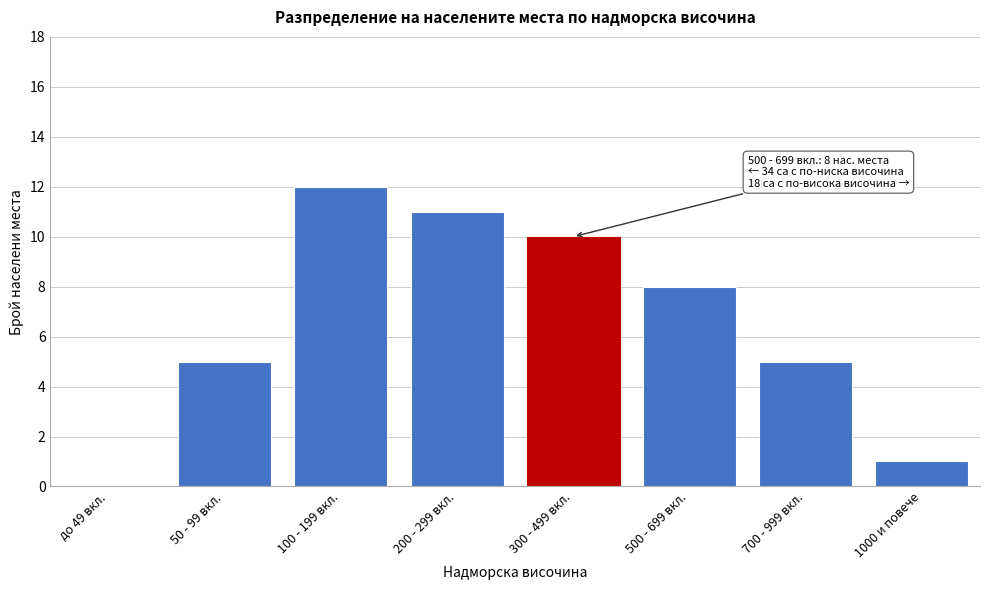

Reading left to right, extract all data points from this chart.

до 49 вкл.=0	50 - 99 вкл.=5	100 - 199 вкл.=12	200 - 299 вкл.=11	300 - 499 вкл.=10	500 - 699 вкл.=8	700 - 999 вкл.=5	1000 и повече=1